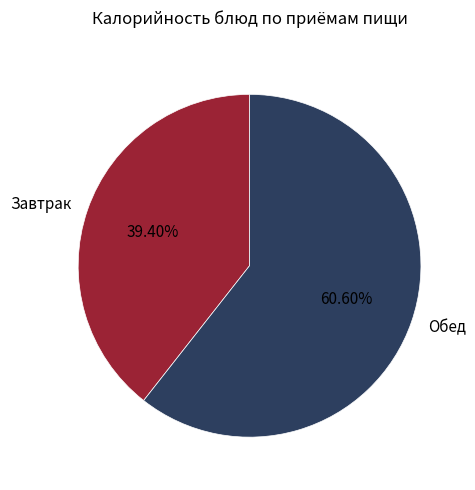

Is there any slice that represents more than half of the pie?

Yes